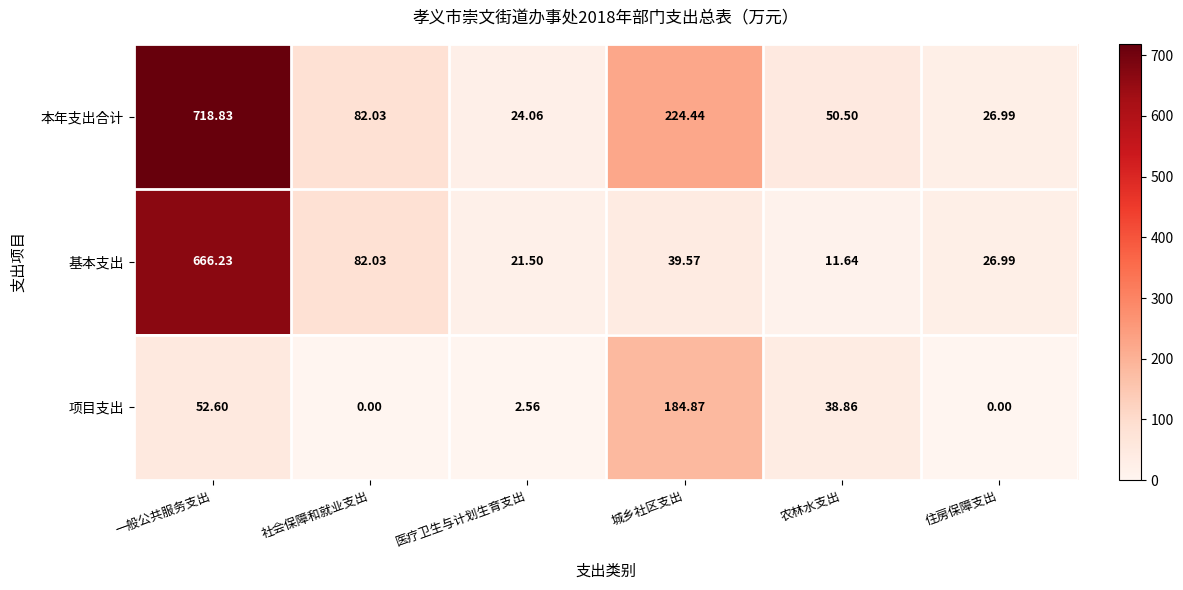

Is the value of 项目支出 at 医疗卫生与计划生育支出 greater than the value of 本年支出合计 at 农林水支出?

No